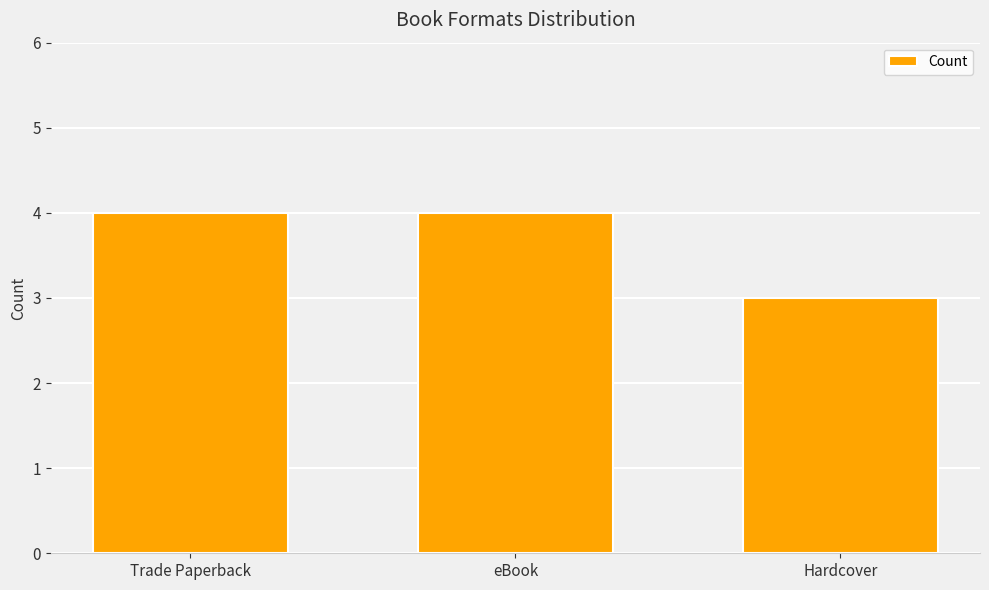

The chart shows a value of 4 at Trade Paperback. True or false?

True